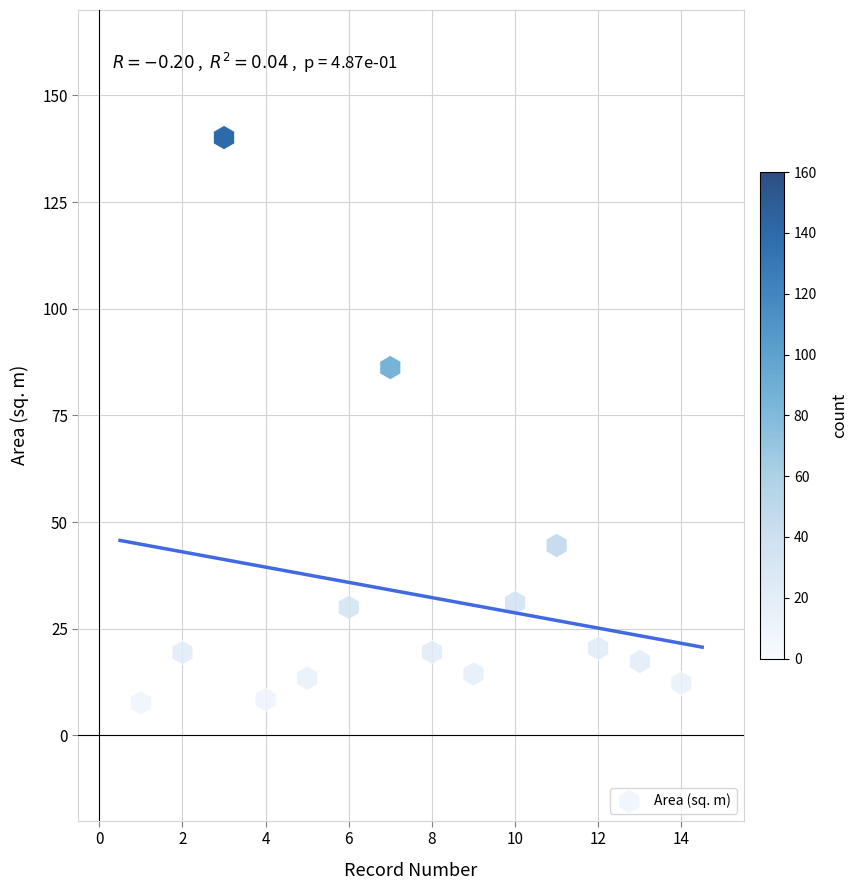

What is the range of Y values (max minus min)?

132.5